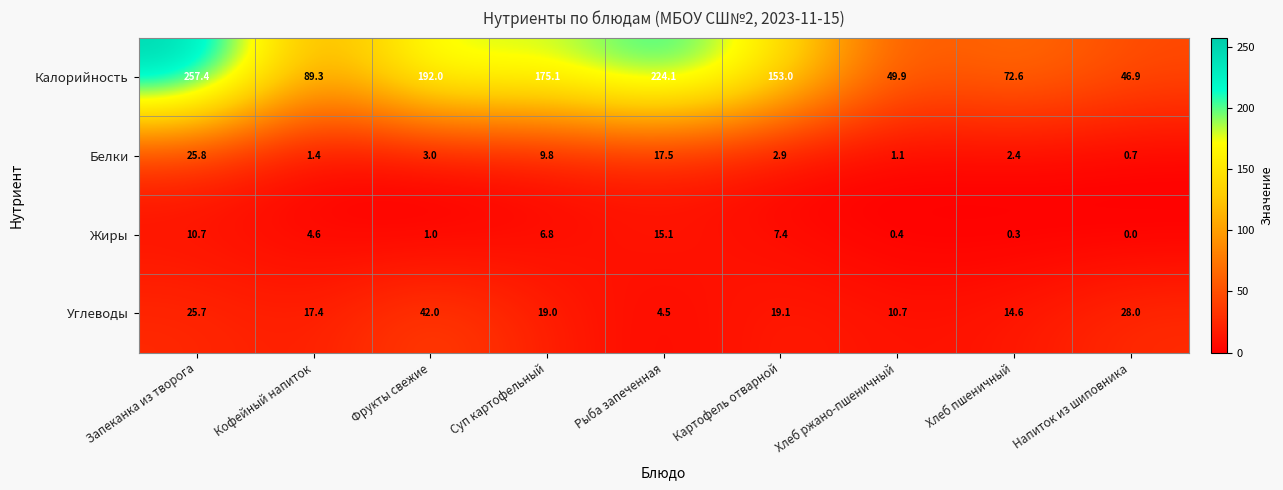

What is the average value of the Углеводы series?

20.1